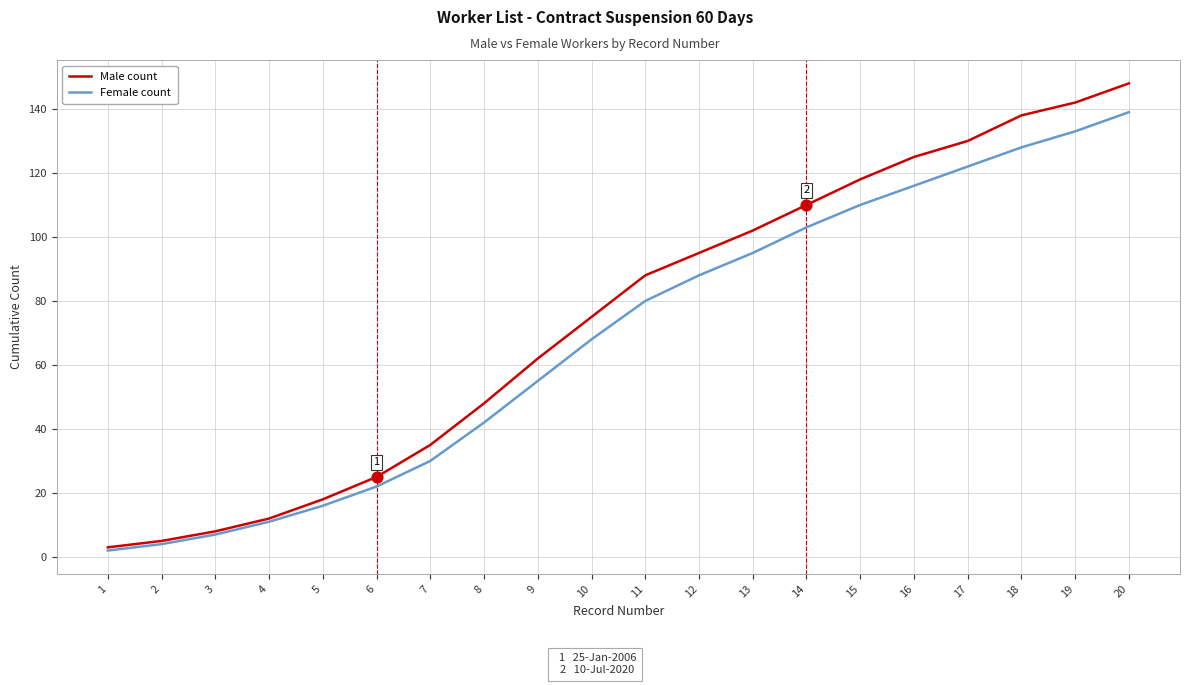

Which series has the widest spread of values?

Male count